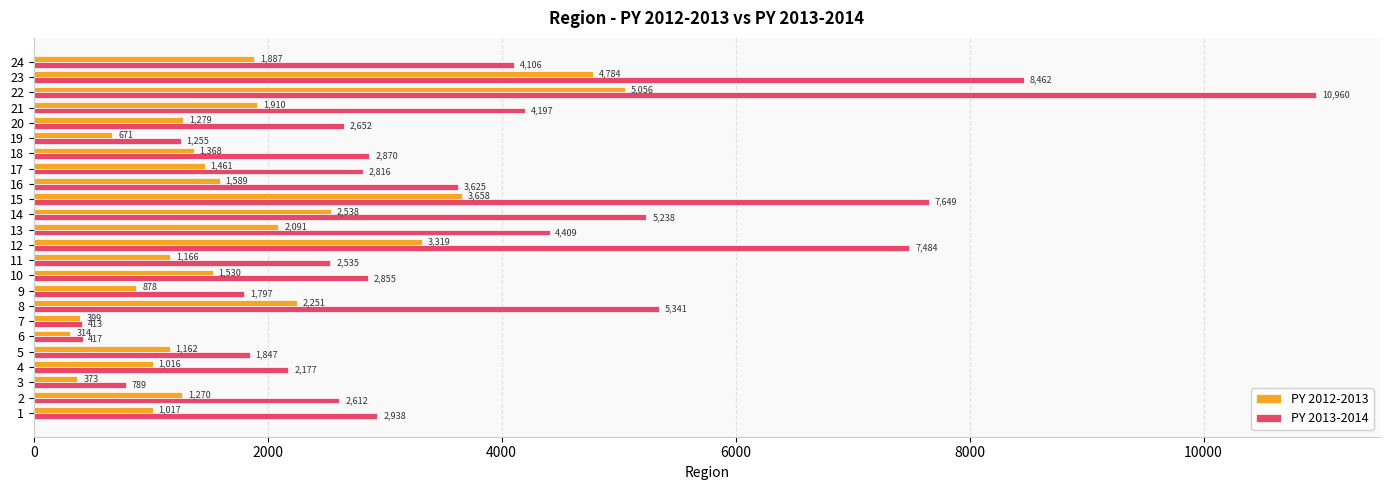

At which category is the sum across all series the highest?

22